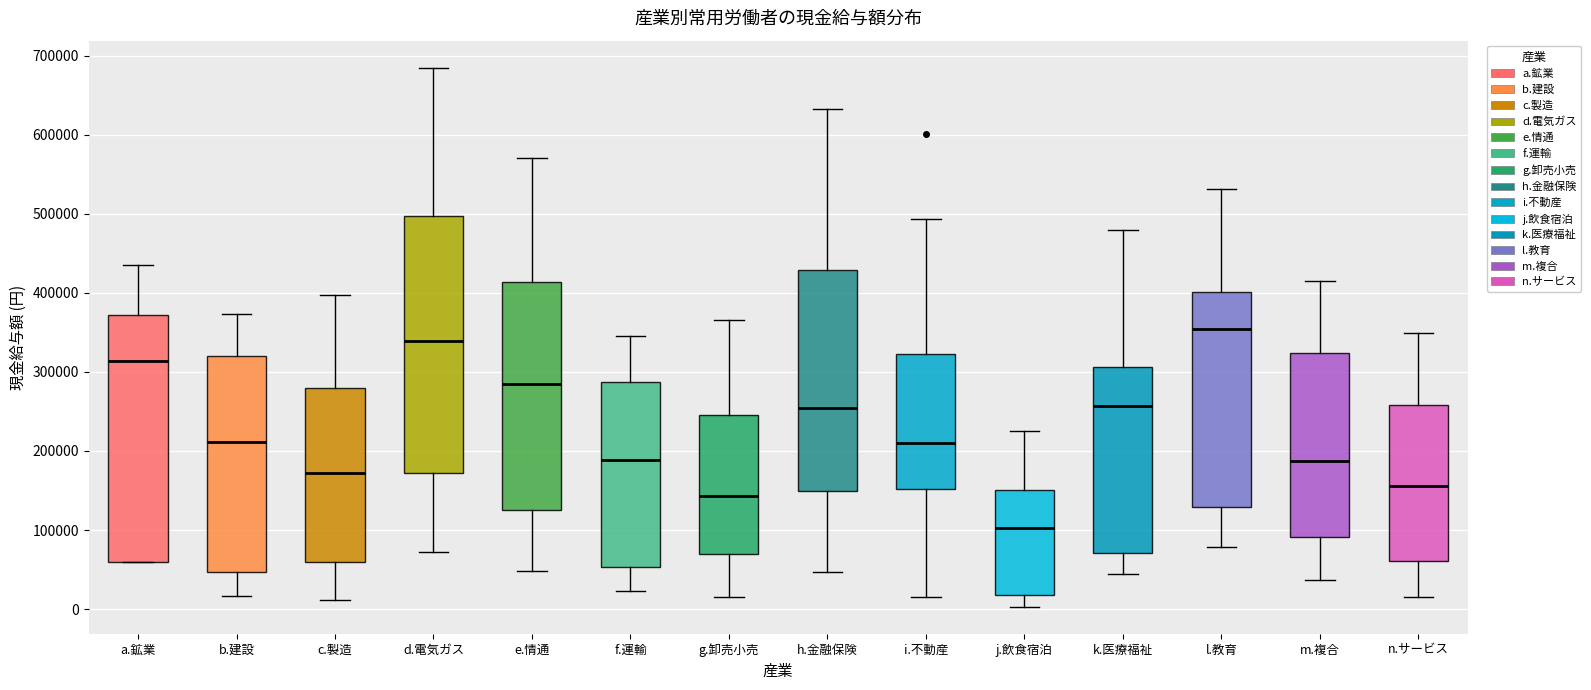

Reading left to right, transcribe this box plot: for each box, give where its median line is, the range the box spans, and where its two whiskers end, as read against the y-axis. The values are not printed on the chart, so give them approximately, as read against the axis.

a.鉱業: median 310000, box 60000 to 370000, whiskers 60000 to 430000
b.建設: median 210000, box 50000 to 320000, whiskers 20000 to 370000
c.製造: median 170000, box 60000 to 280000, whiskers 10000 to 400000
d.電気ガス: median 340000, box 170000 to 500000, whiskers 70000 to 680000
e.情通: median 290000, box 130000 to 410000, whiskers 50000 to 570000
f.運輸: median 190000, box 50000 to 290000, whiskers 20000 to 350000
g.卸売小売: median 140000, box 70000 to 250000, whiskers 10000 to 370000
h.金融保険: median 250000, box 150000 to 430000, whiskers 50000 to 630000
i.不動産: median 210000, box 150000 to 320000, whiskers 20000 to 490000
j.飲食宿泊: median 100000, box 20000 to 150000, whiskers 0 to 220000
k.医療福祉: median 260000, box 70000 to 310000, whiskers 40000 to 480000
l.教育: median 350000, box 130000 to 400000, whiskers 80000 to 530000
m.複合: median 190000, box 90000 to 320000, whiskers 40000 to 410000
n.サービス: median 160000, box 60000 to 260000, whiskers 10000 to 350000